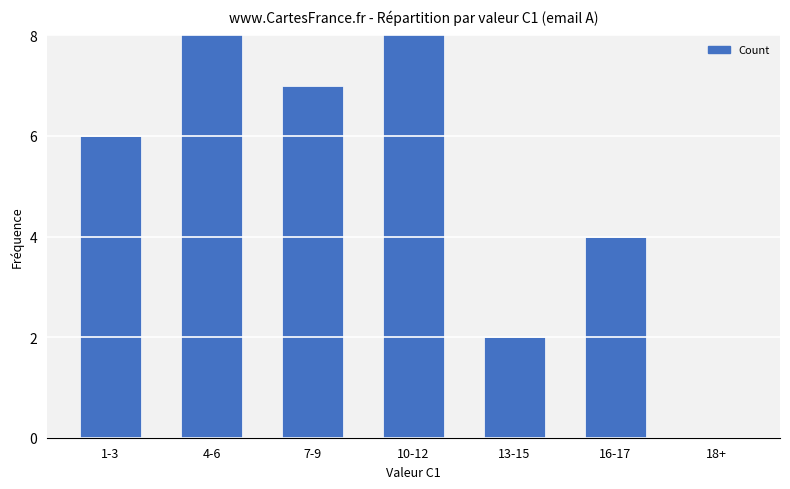

What is the average value?

6